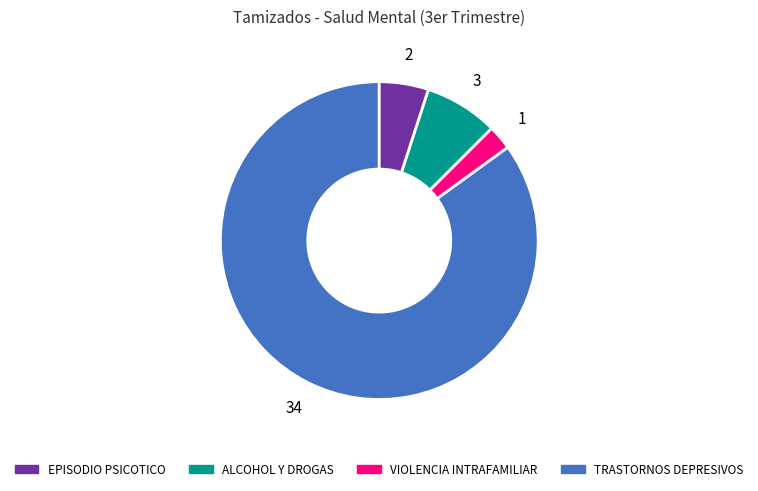

Is there any slice that represents more than half of the pie?

Yes